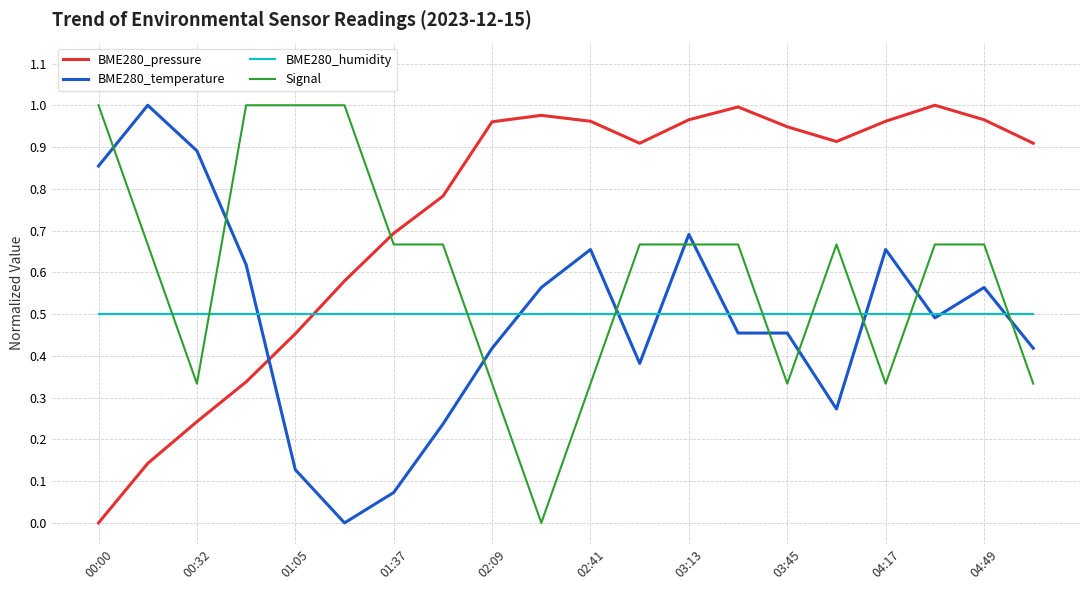

After their last crossing, which series has the higher values: BME280_temperature or BME280_pressure?

BME280_pressure